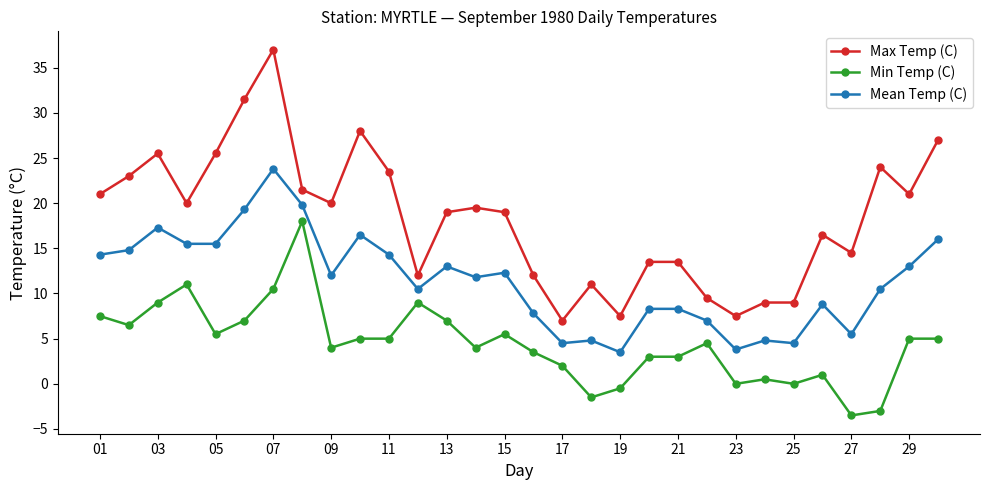

How many lines are shown in the chart?

3